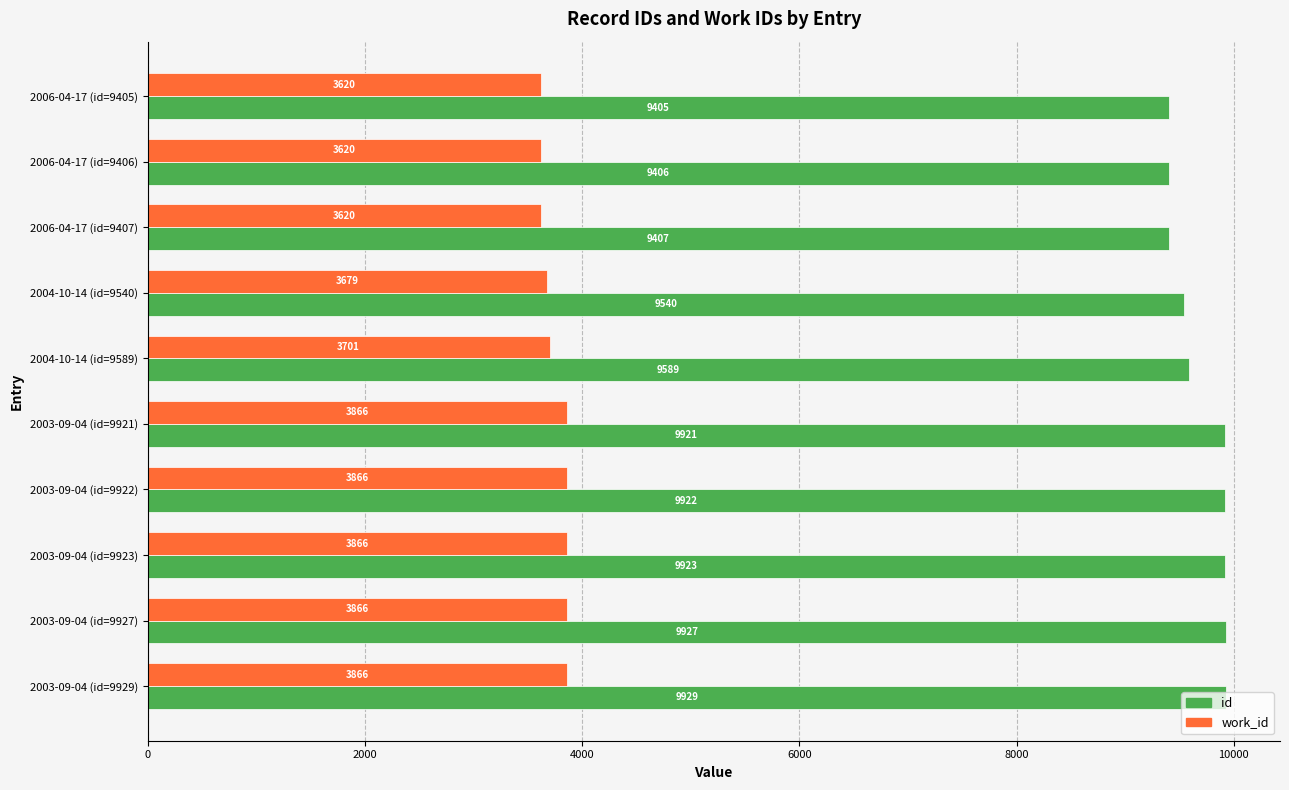

List the series in order of their overall mean, highest first.

id, work_id